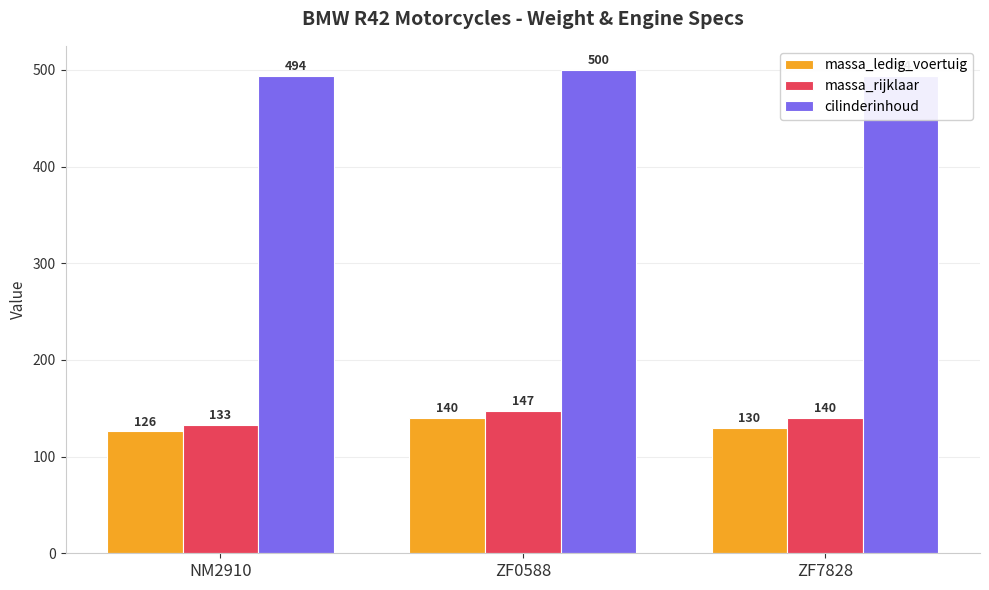

At which category does the chart reach its peak across all series?

ZF0588